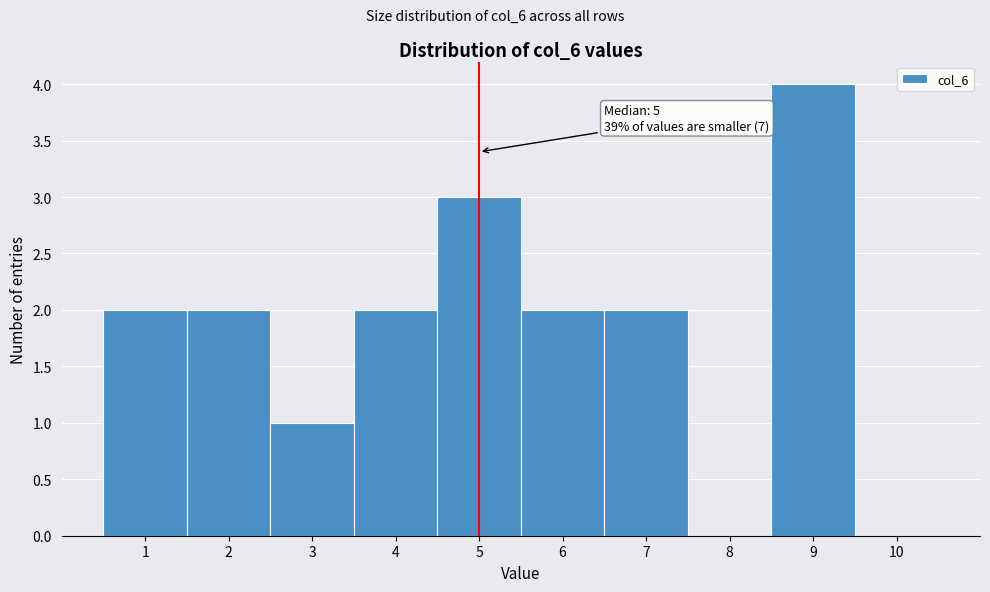

Which range on the x-axis has the tallest bar?

8.5 to 9.5